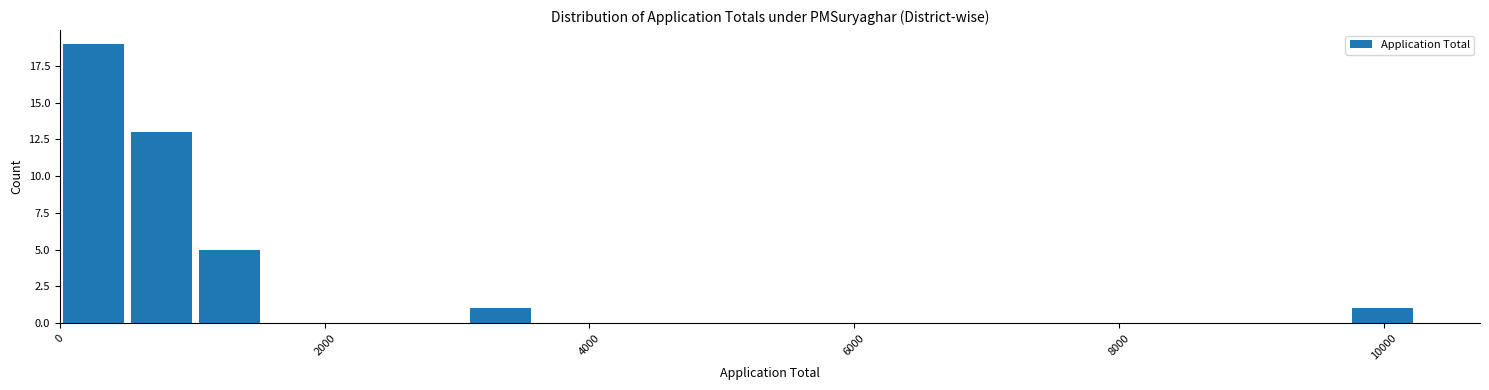

Read against the x-axis, roughly where is the centre of the tallest bar?

200